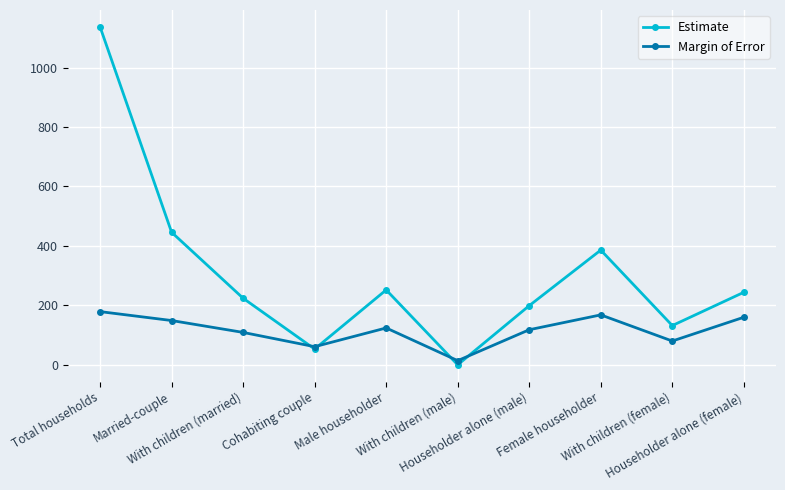

What is the value of the Margin of Error point at the 9th from the left?

80